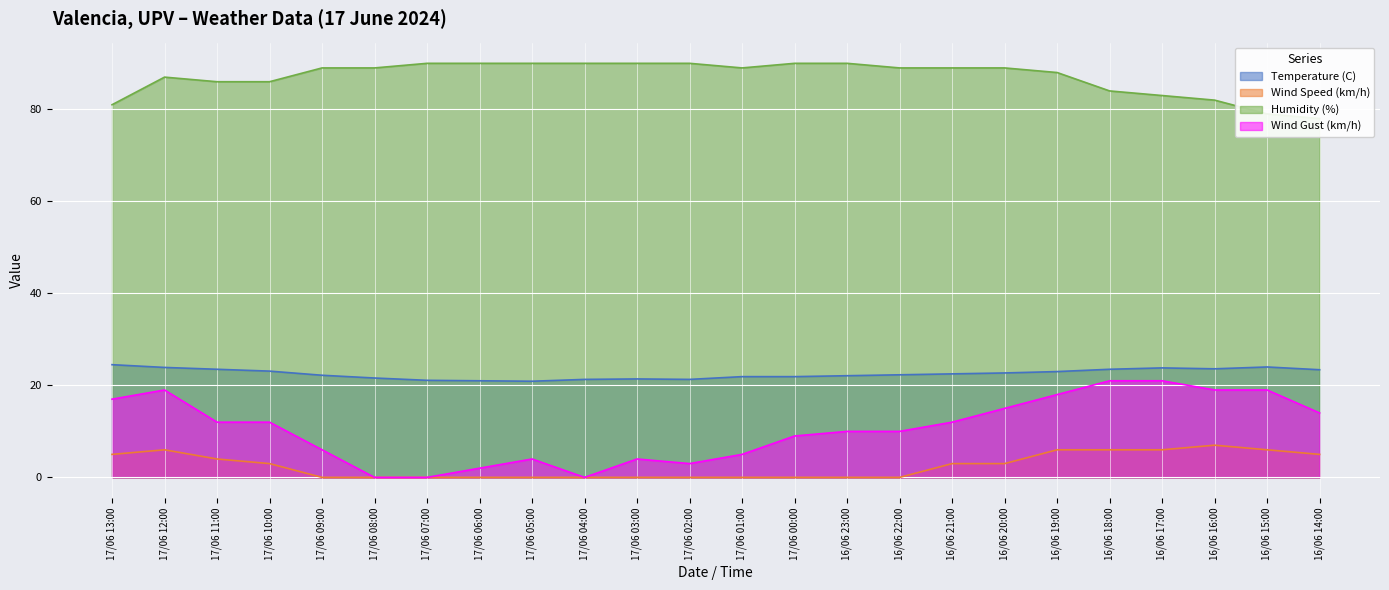

What is the average value of the Humidity (%) series?

87.0